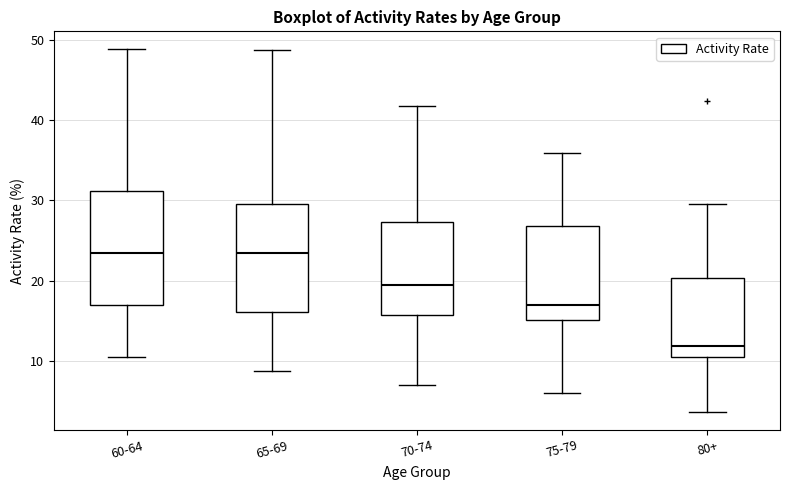

Which box has the lowest median line?

80+